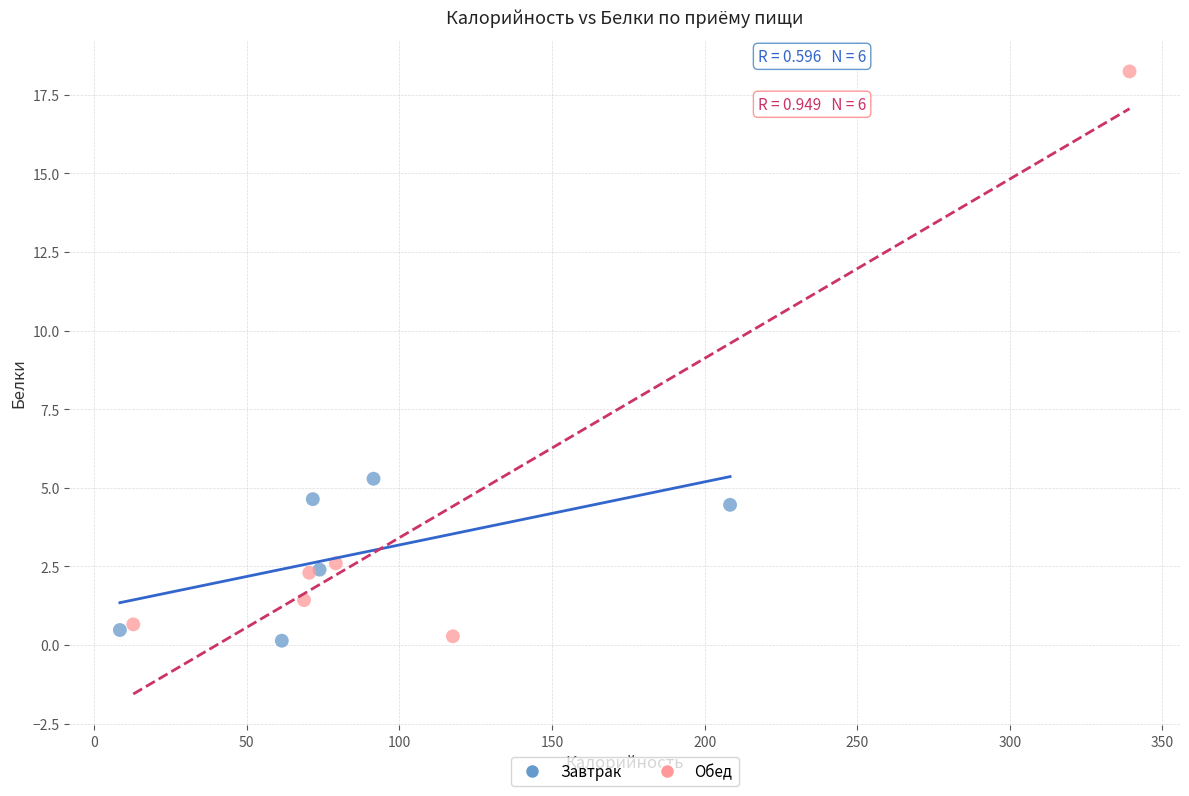

Which series has the largest Y range (max minus min)?

Обед